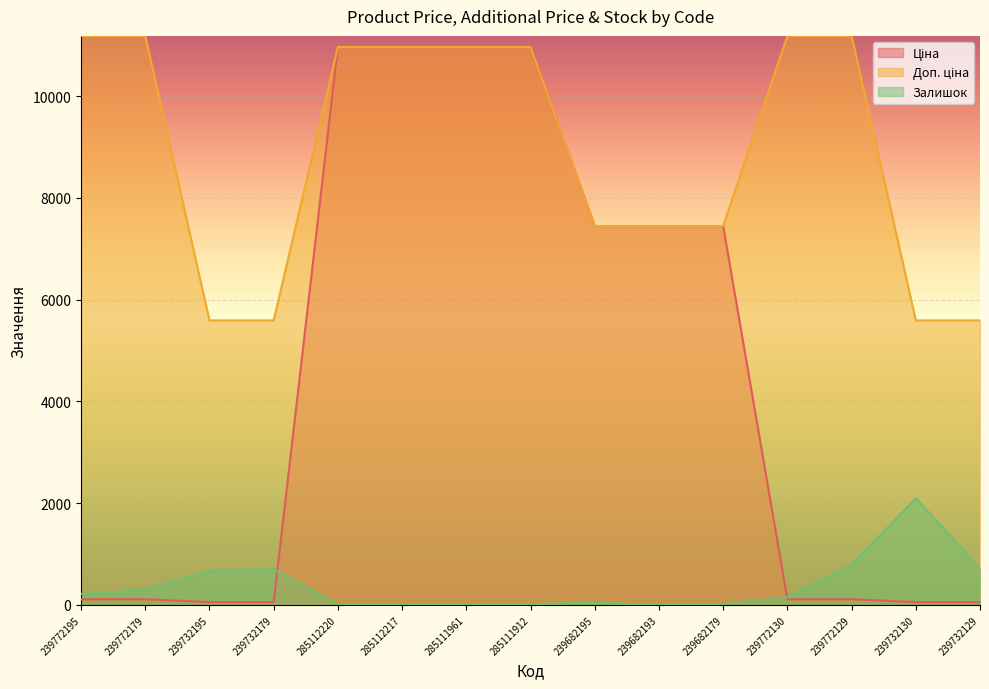

Reading left to right, list all the values displayed in this chart.

Ціна: 111.8	111.8	55.9	55.9	10964.4	10964.4	10964.4	10964.4	7444.6	7444.6	7444.6	111.8	111.8	55.9	55.9
Доп. ціна: 11182.0	11182.0	5591.0	5591.0	10964.4	10964.4	10964.4	10964.4	7444.6	7444.6	7444.6	11182.0	11182.0	5591.0	5591.0
Залишок: 218.0	290.0	670.0	702.0	17.0	17.0	17.0	15.0	43.0	0.0	17.0	153.0	786.0	2093.0	714.0